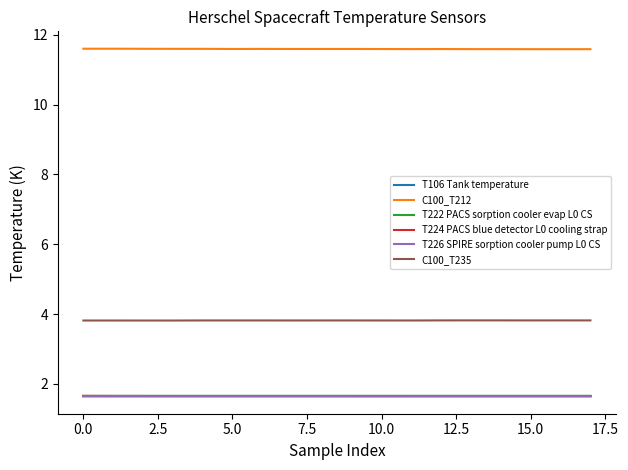

True or false: T106 Tank temperature and C100_T212 cross at least once.

False